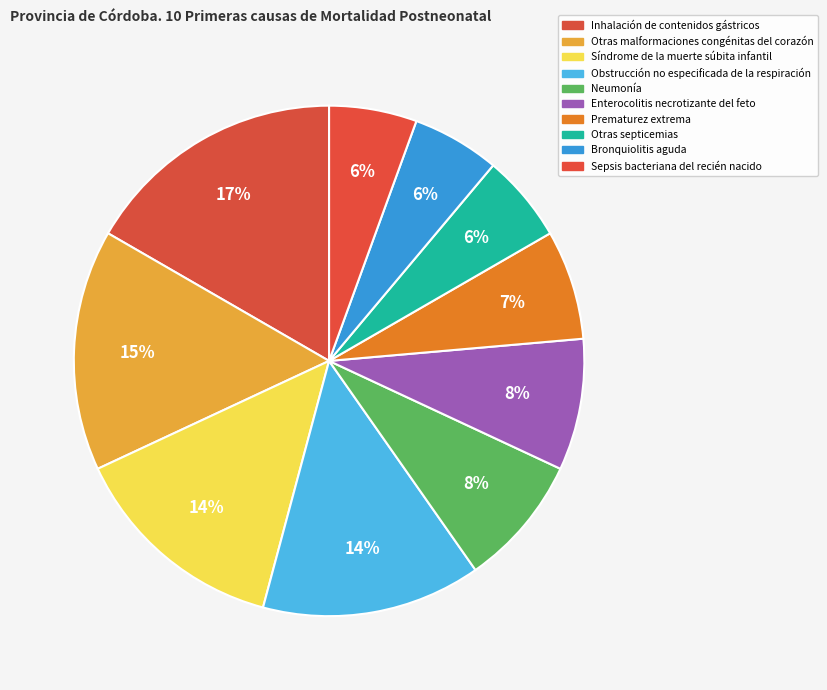

Between Síndrome de la muerte súbita infantil and Bronquiolitis aguda, which is larger?

Síndrome de la muerte súbita infantil